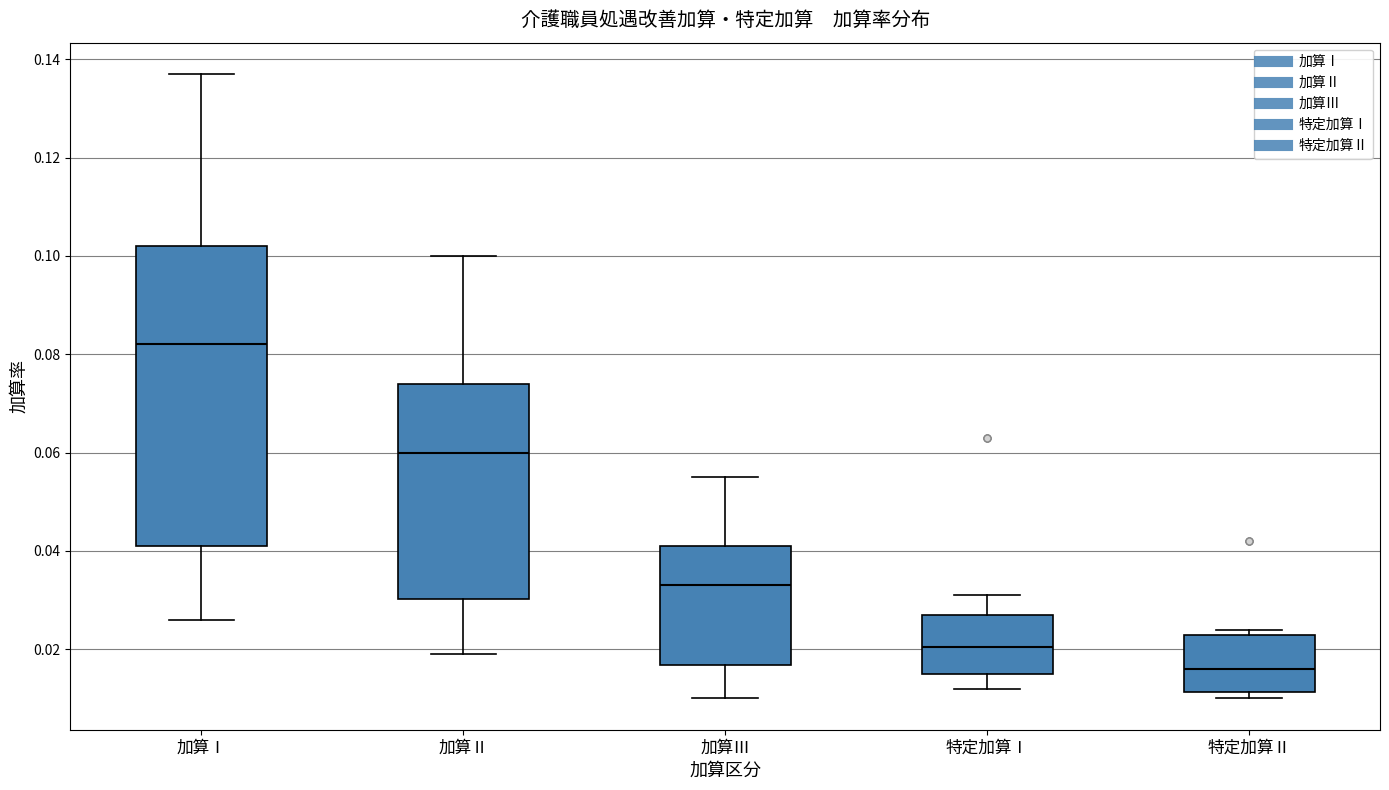

Where does the median line of the box for 加算Ⅱ sit on the y-axis? The values are not printed on the chart, so give them approximately, as read against the axis.

0.060